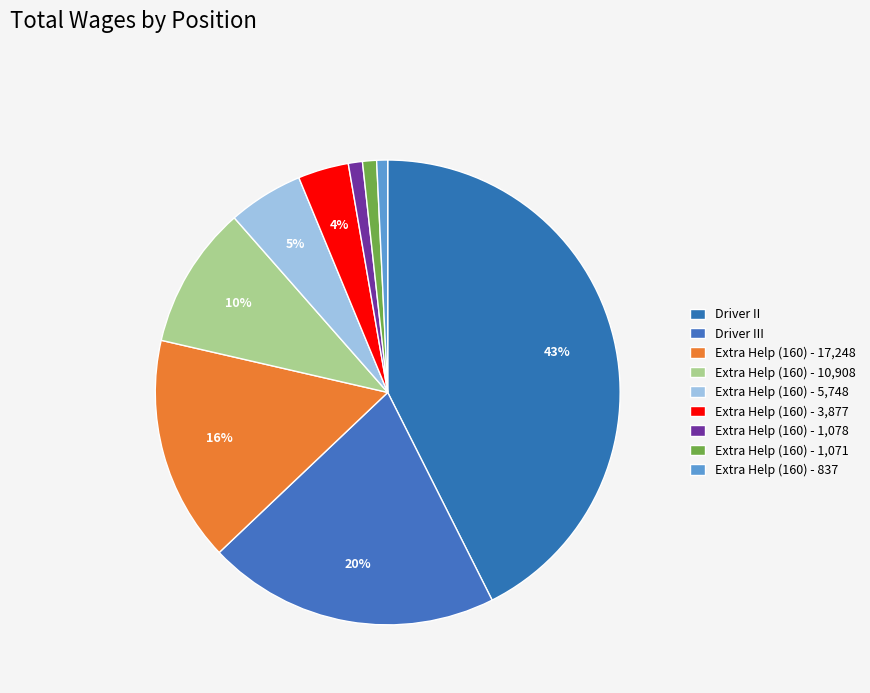

Rank the categories by value from highest to lowest.

Driver II, Driver III, Extra Help (160) - 17248, Extra Help (160) - 10908, Extra Help (160) - 5748, Extra Help (160) - 3877, Extra Help (160) - 1078, Extra Help (160) - 1071, Extra Help (160) - 837